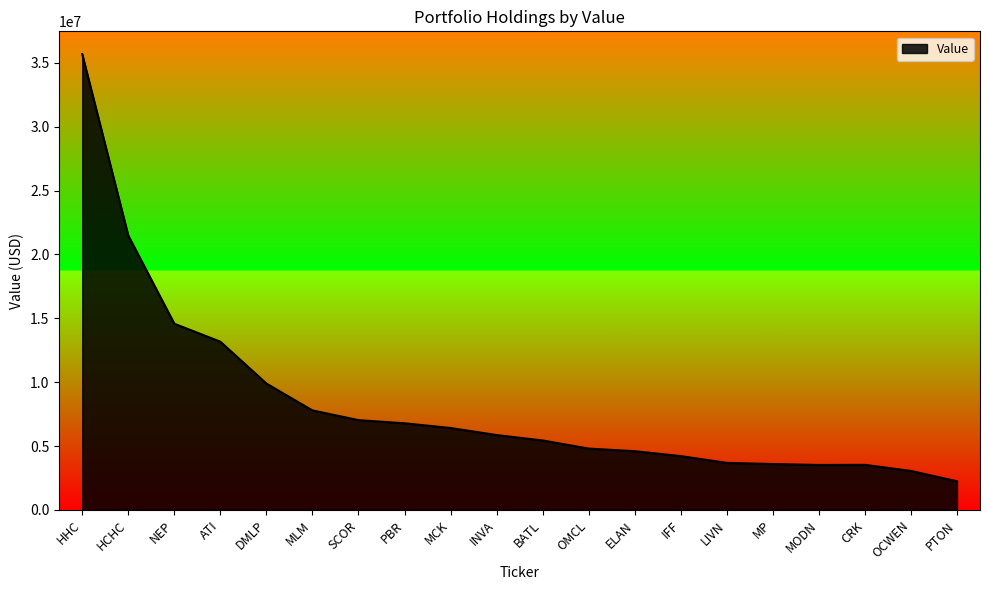

At which label is the value closest to 18961275?

HCHC